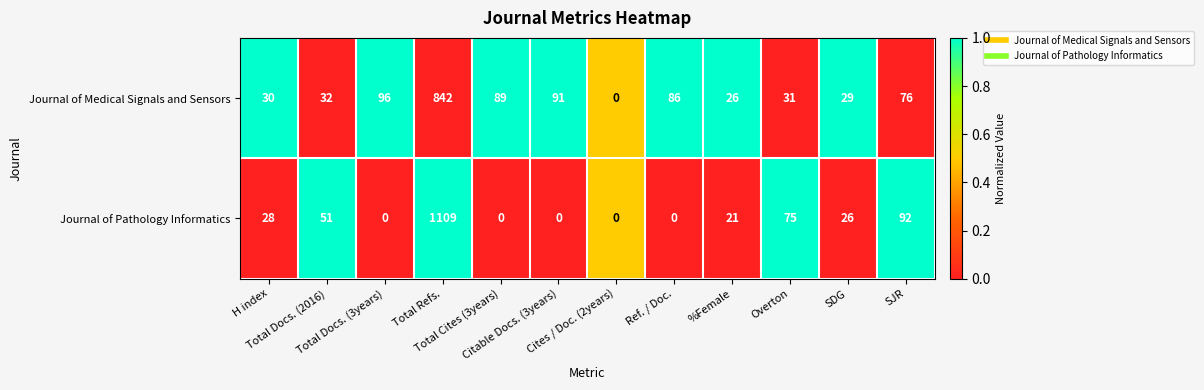

At Total Cites (3years), list the series in order from largest to smallest.

Journal of Medical Signals and Sensors, Journal of Pathology Informatics